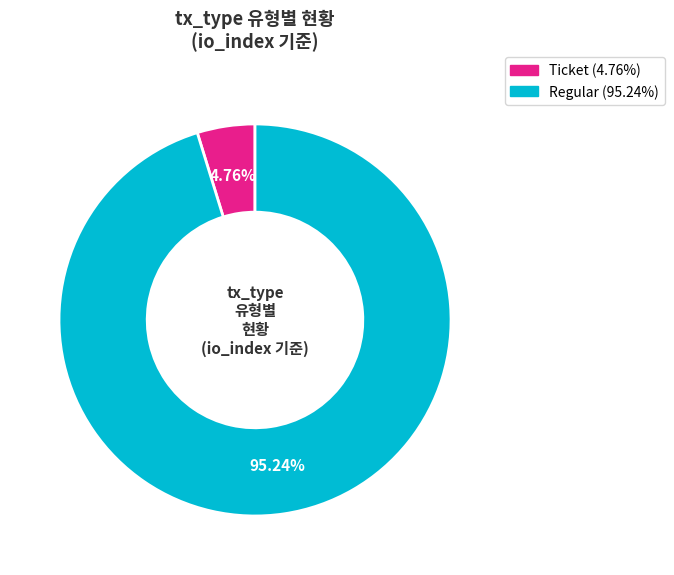

To the nearest percent, what is the difference between the largest and smallest slice percentages?

90%